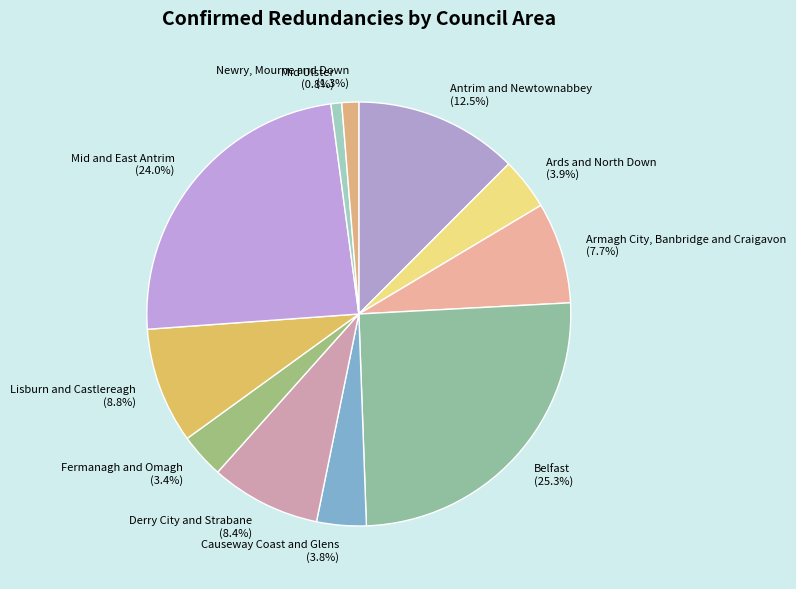

What portion of the pie excludes Fermanagh and Omagh?

96.6%